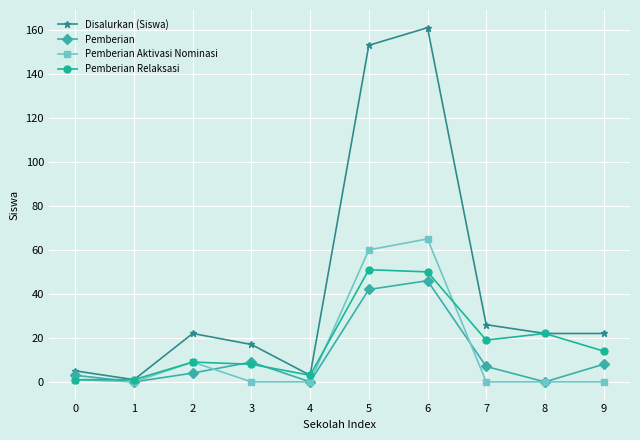

At how many categories does at least one series exceed 125?

2